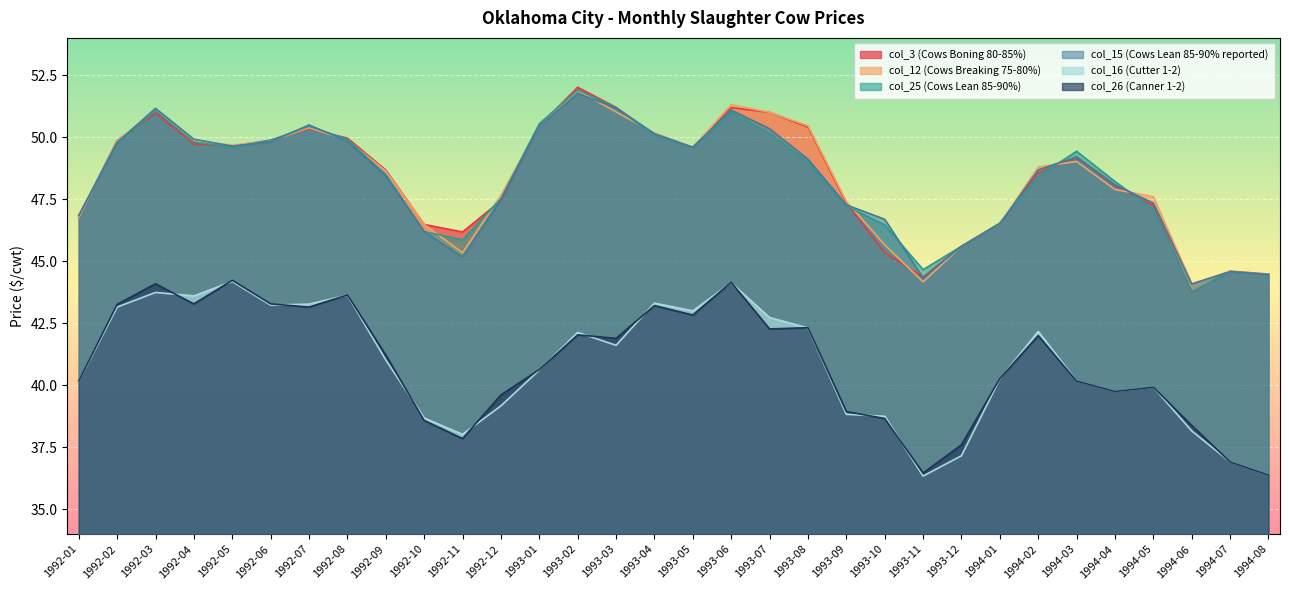

Where is the first local minimum for col_3 (Cows Boning 80-85%)?

1992-05